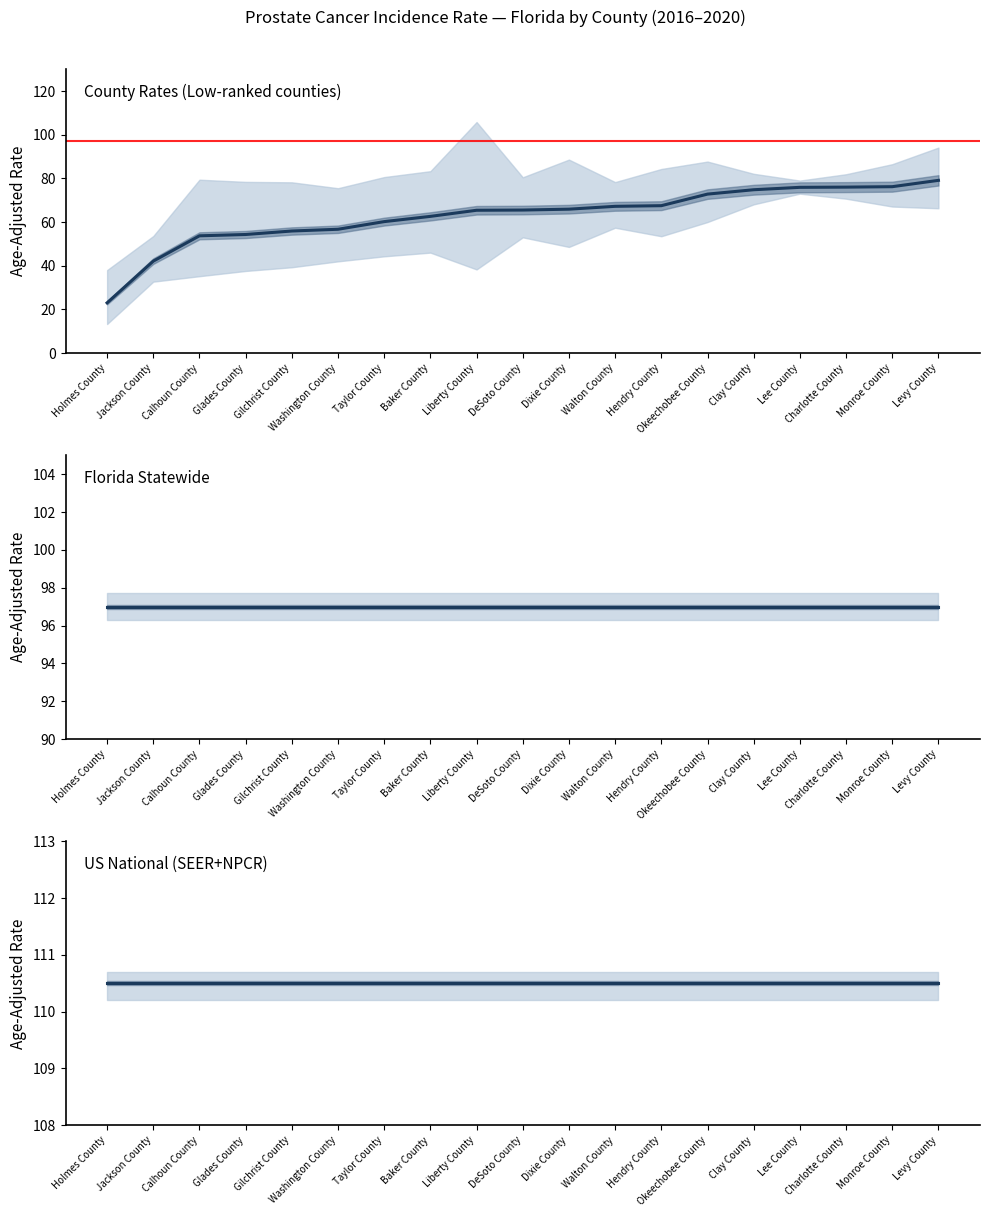

The Age-Adjusted Rate series shows 128.2 at Lee County. True or false?

False